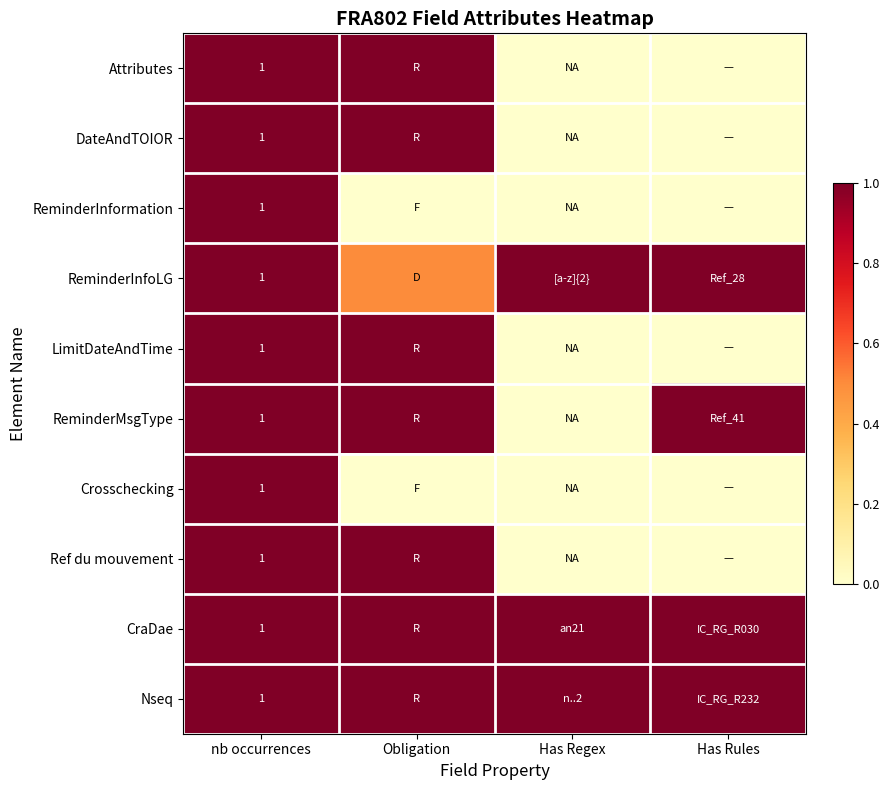

True or false: Nseq has a value of 1.0 at nb occurrences.

True